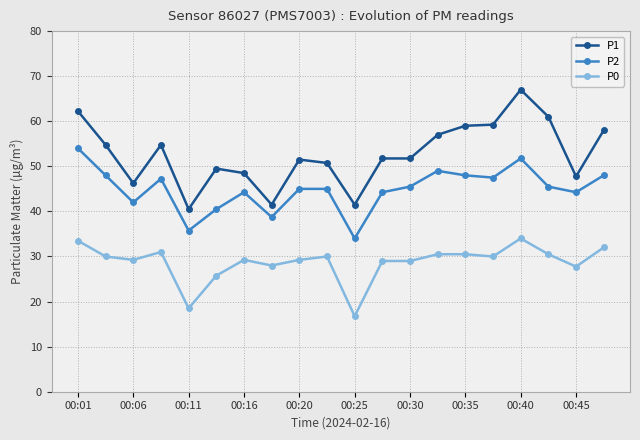

True or false: P2 and P1 intersect in this chart.

False